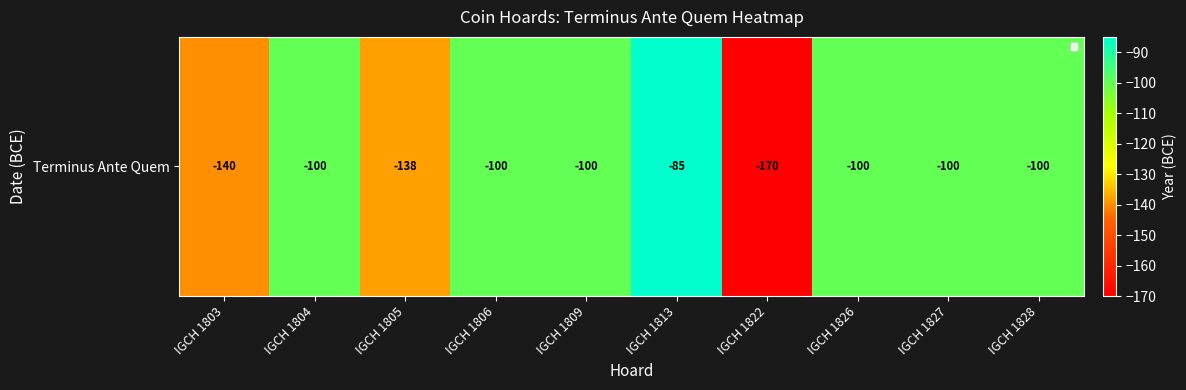

Where is the data nearest to the value -127?

IGCH 1805